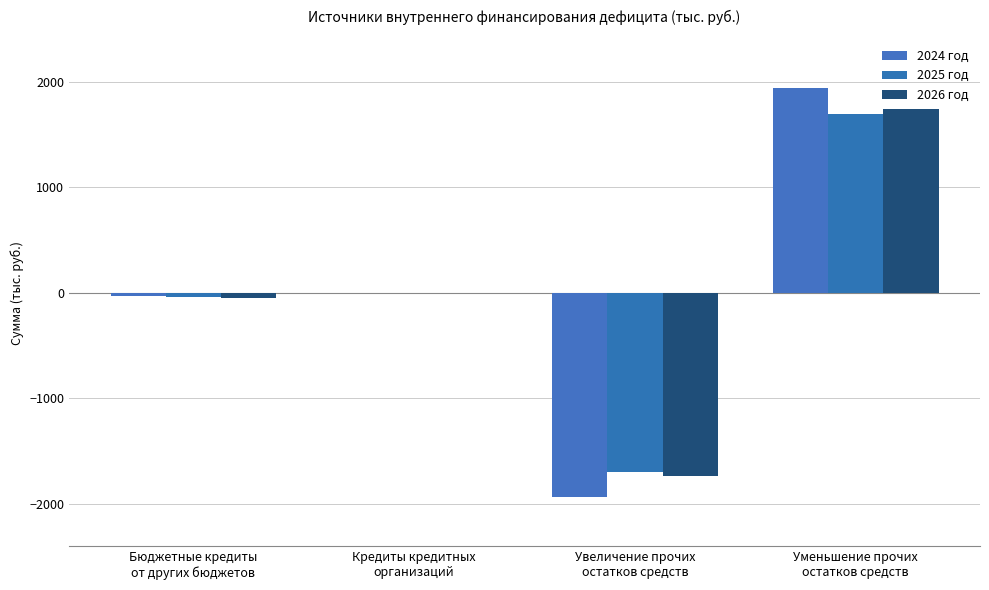

Is the value of 2025 год at Уменьшение прочих
остатков средств greater than the value of 2024 год at Увеличение прочих
остатков средств?

Yes